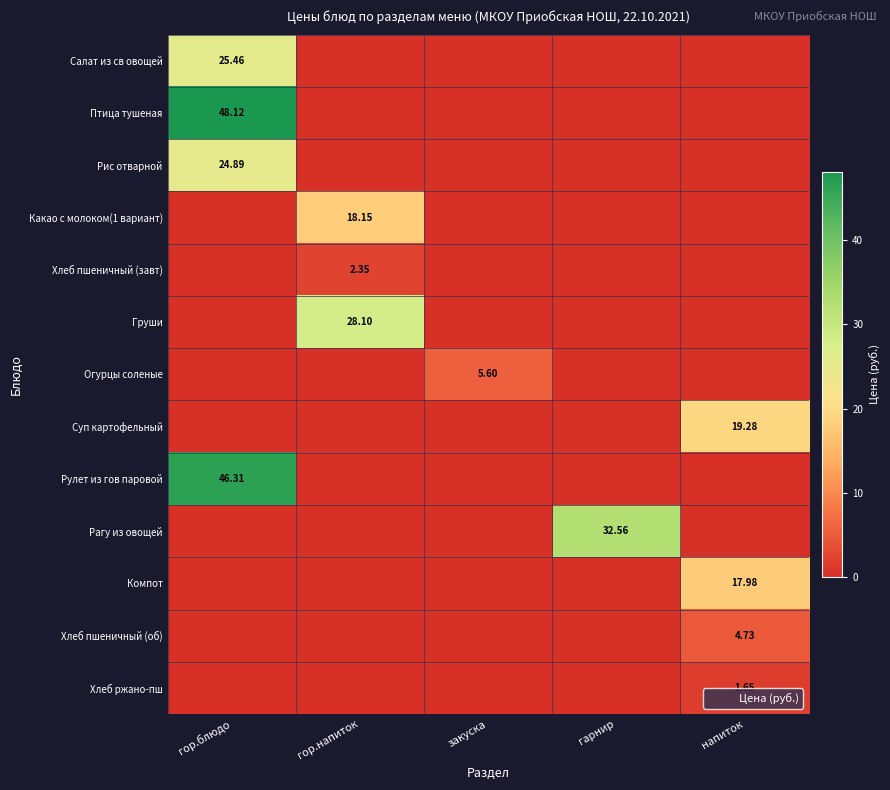

At how many categories does at least one series exceed 14?

4